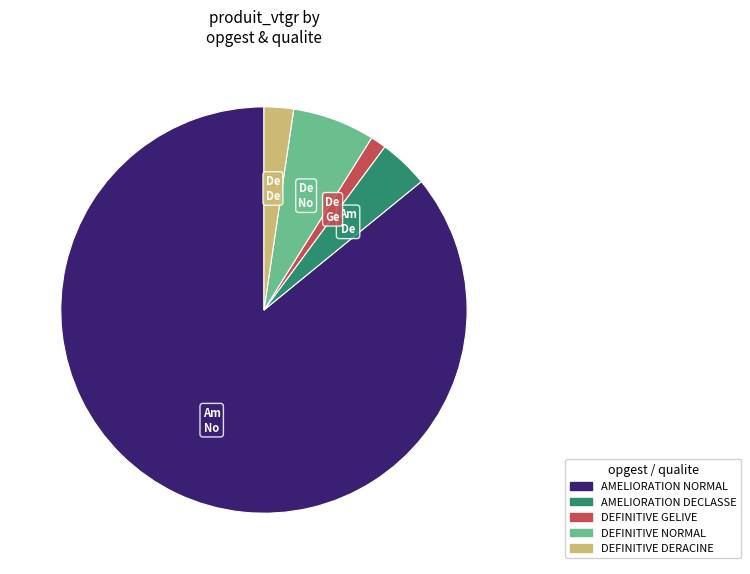

Is there any slice that represents more than half of the pie?

Yes